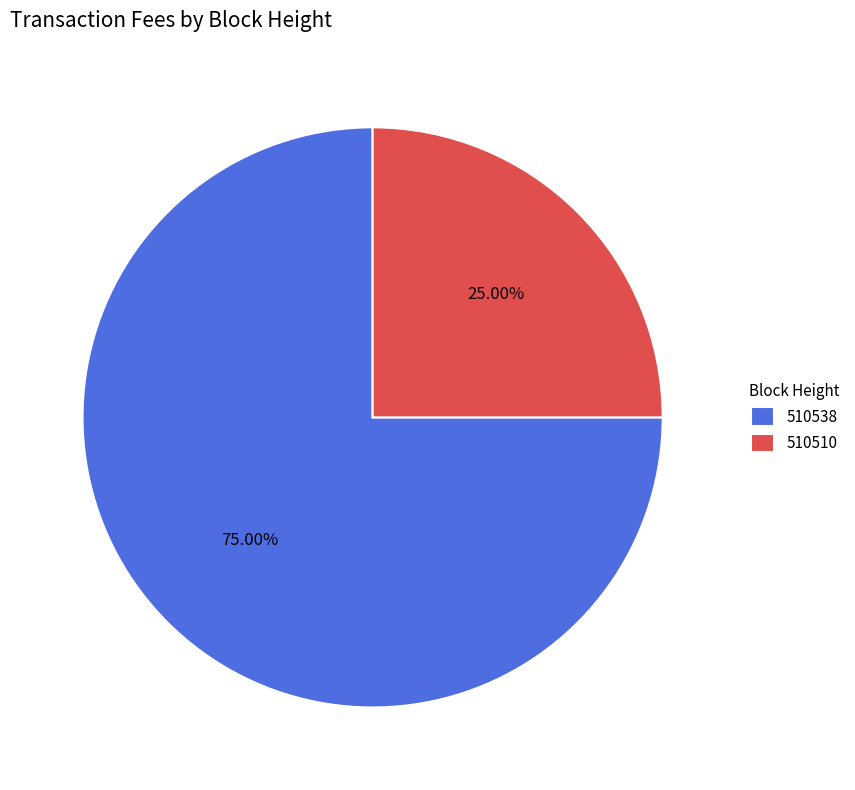

Is it true that 510510 is 12% of the pie?

False